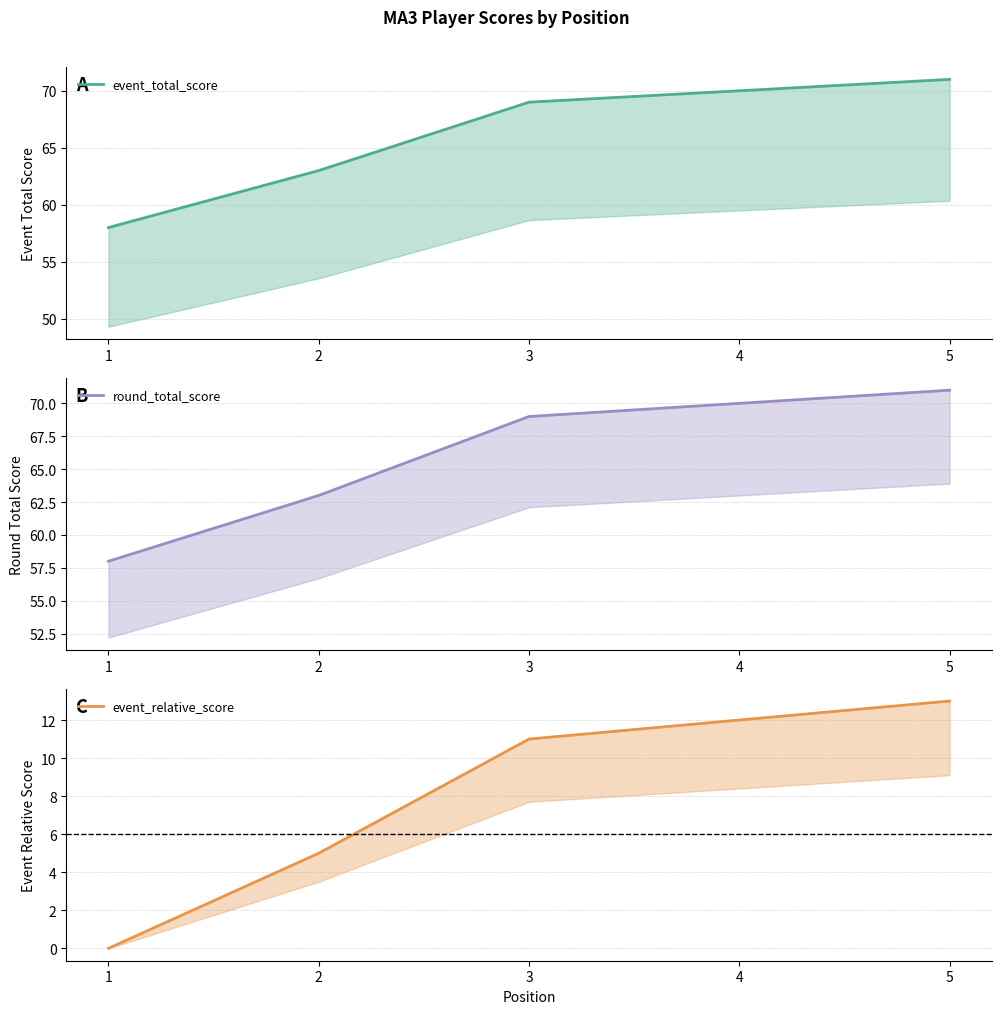

Which series has the widest spread of values?

event_total_score